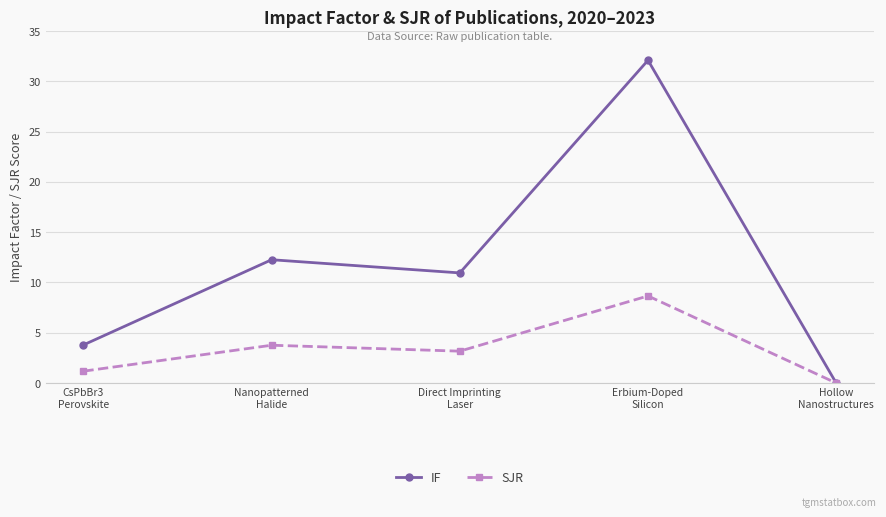

What is the difference between the SJR values at Hollow
Nanostructures and CsPbBr3
Perovskite?

1.2